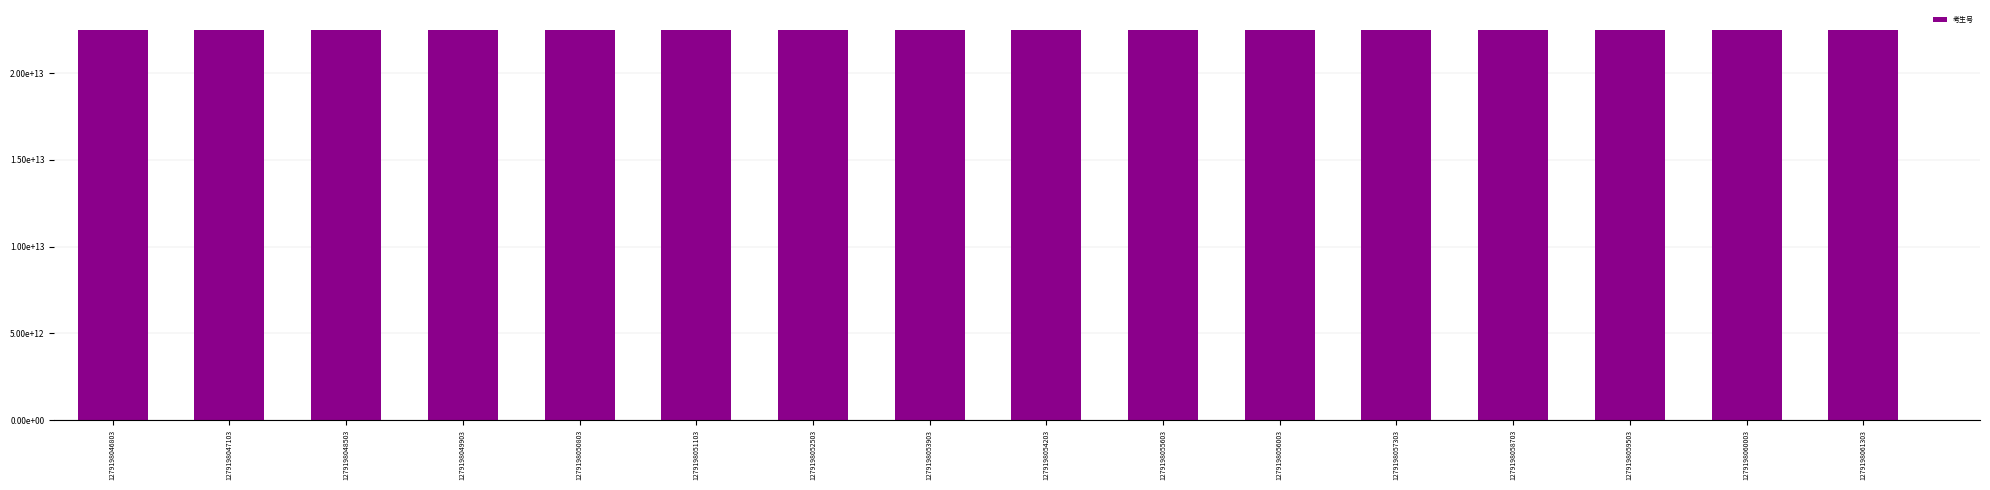

Between 1279198047103 and 1279198056003, which is larger?

1279198056003